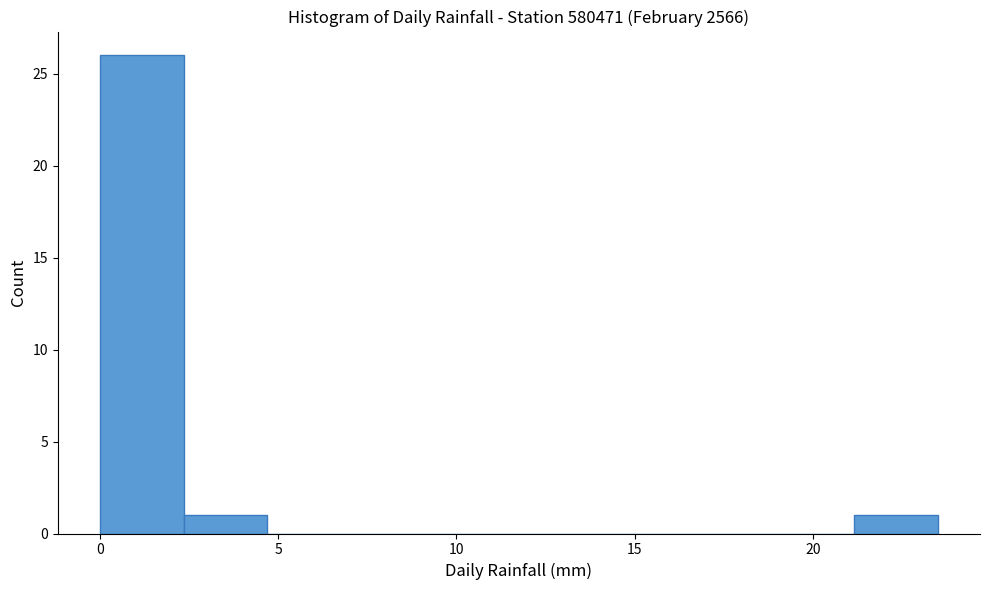

What is the height of the bar covering 21.15 to 23.50 on the x-axis? Neither the bar edges nor the heights are printed on the chart, so give them approximately, as read against the axes.

1